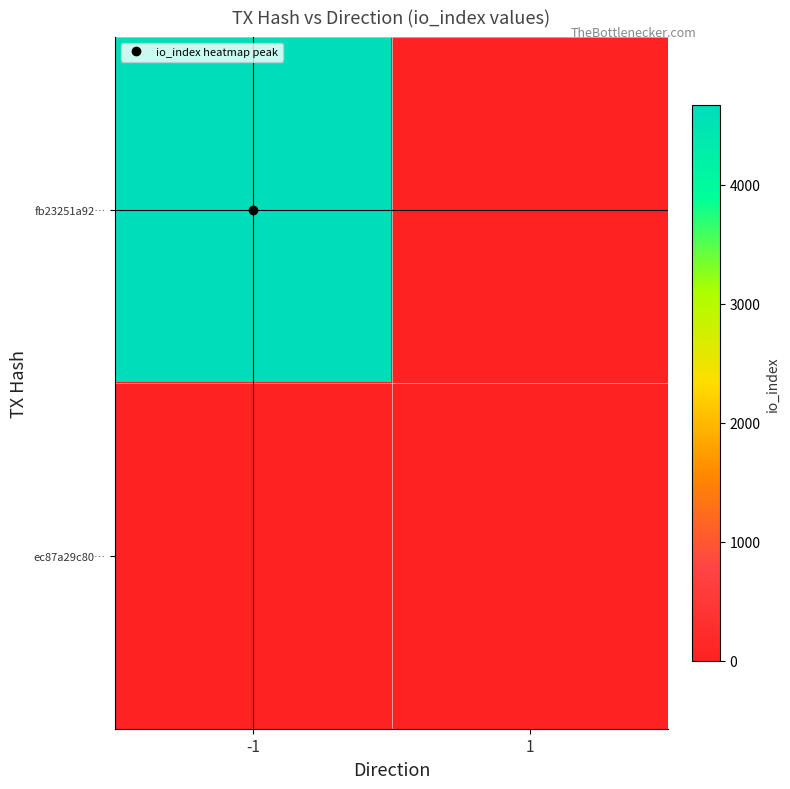

List the series in order of their overall mean, lowest first.

ec87a29c80…, fb23251a92…